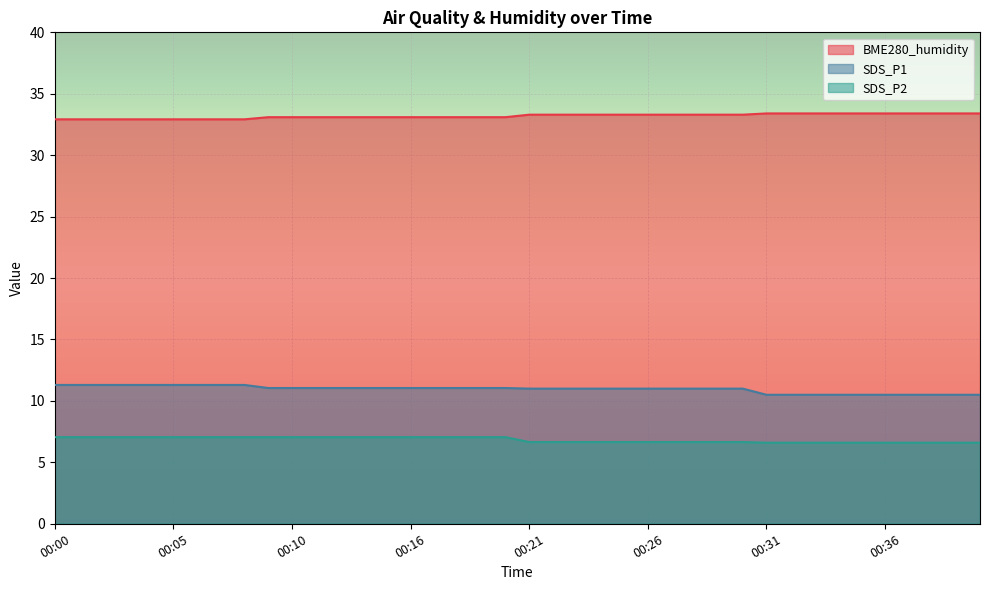

List the labels in order of SDS_P2 value, largest first.

00:09, 00:10, 00:12, 00:13, 00:14, 00:15, 00:16, 00:17, 00:18, 00:19, 00:20, 00:00, 00:01, 00:02, 00:03, 00:04, 00:05, 00:06, 00:07, 00:08, 00:21, 00:22, 00:23, 00:24, 00:25, 00:26, 00:27, 00:28, 00:29, 00:30, 00:31, 00:32, 00:33, 00:34, 00:35, 00:36, 00:37, 00:38, 00:39, 00:40